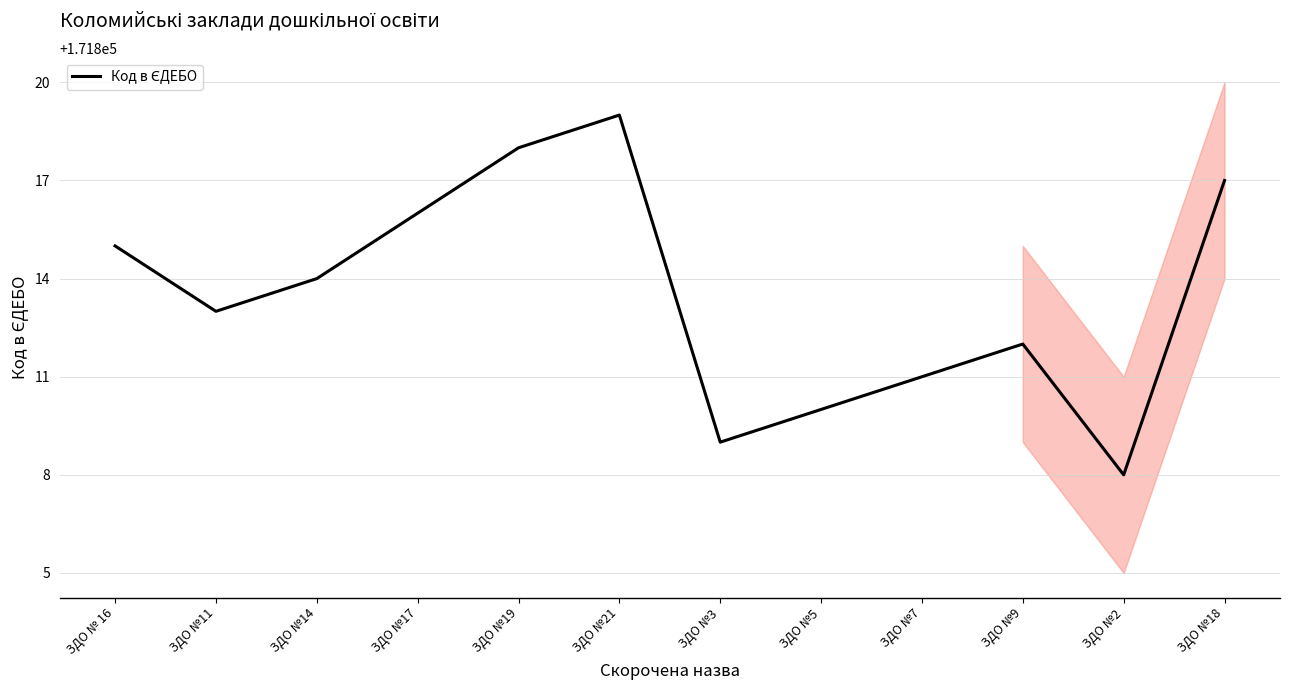

How many data points are above 171814?

5